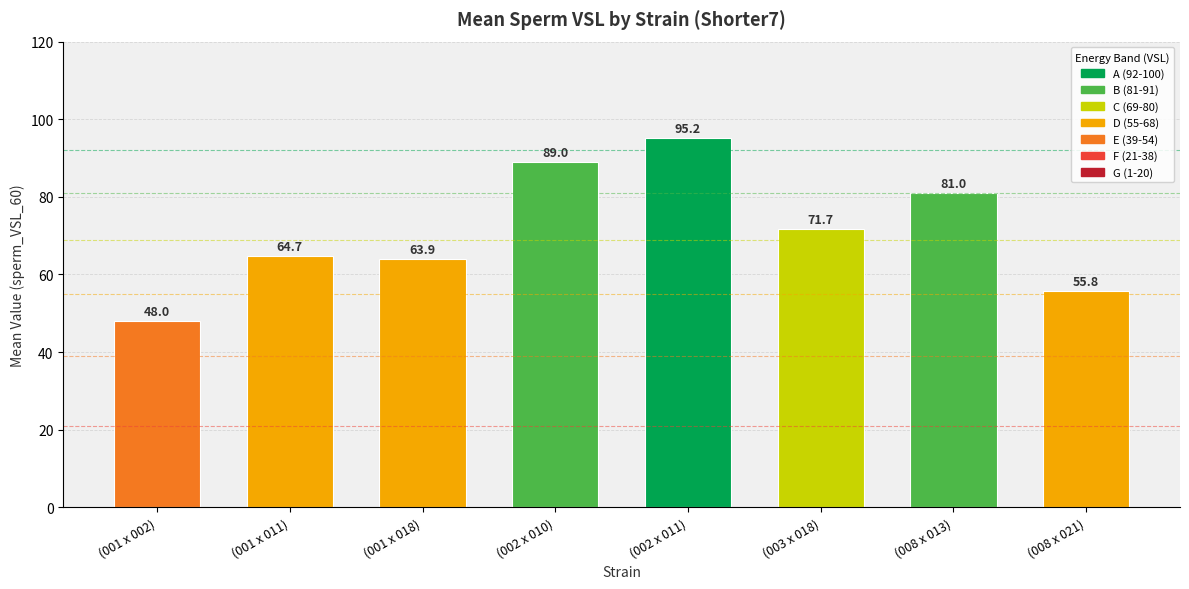

What is the average value?

71.2